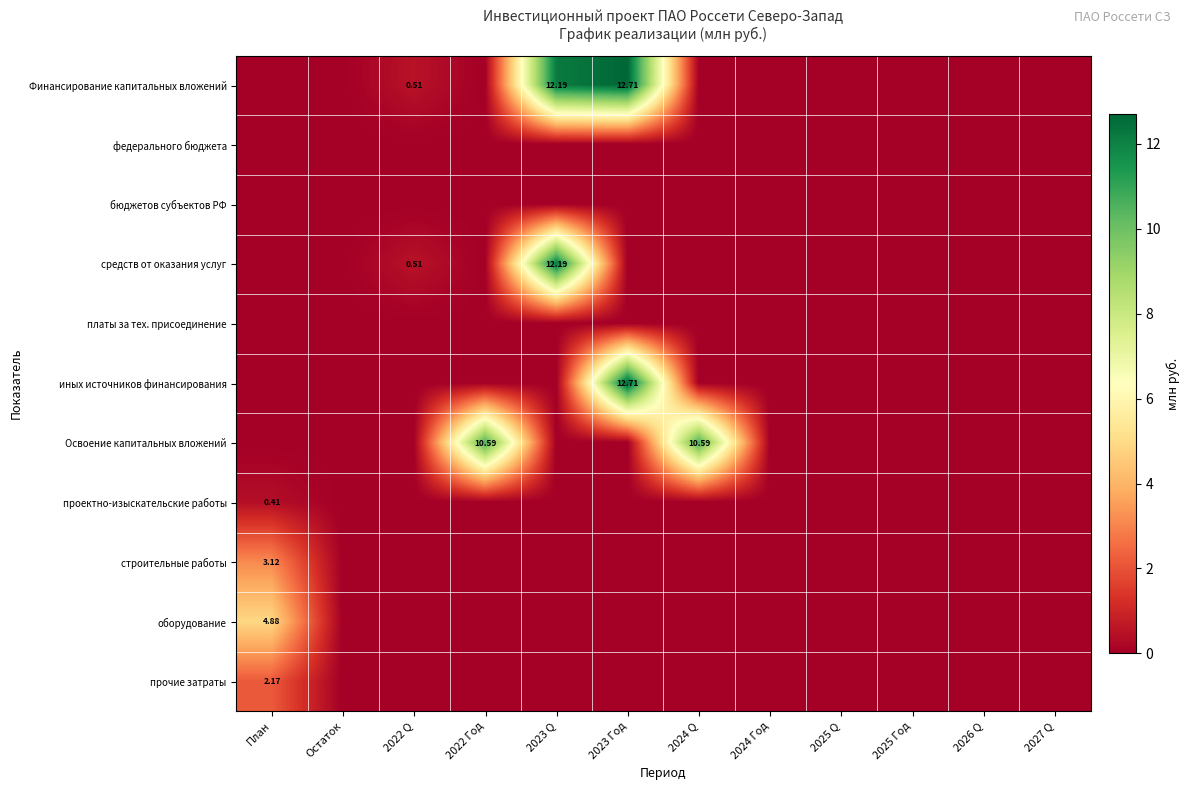

What is the difference between the Освоение капитальных вложений values at 2022 Год and 2025 Q?

10.6